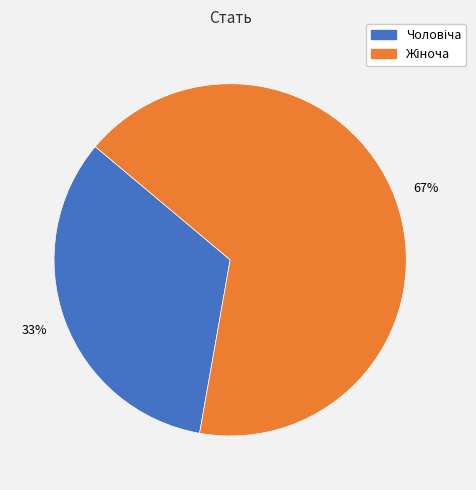

To the nearest percent, what is the average slice percentage?

50%